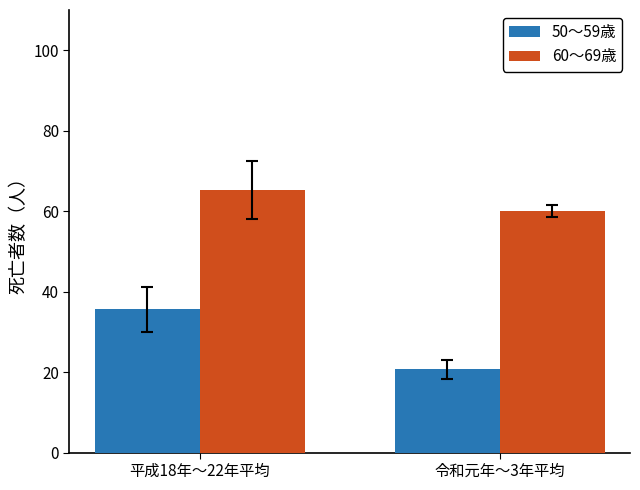

How many data points in 50～59歳 are above 35?

1